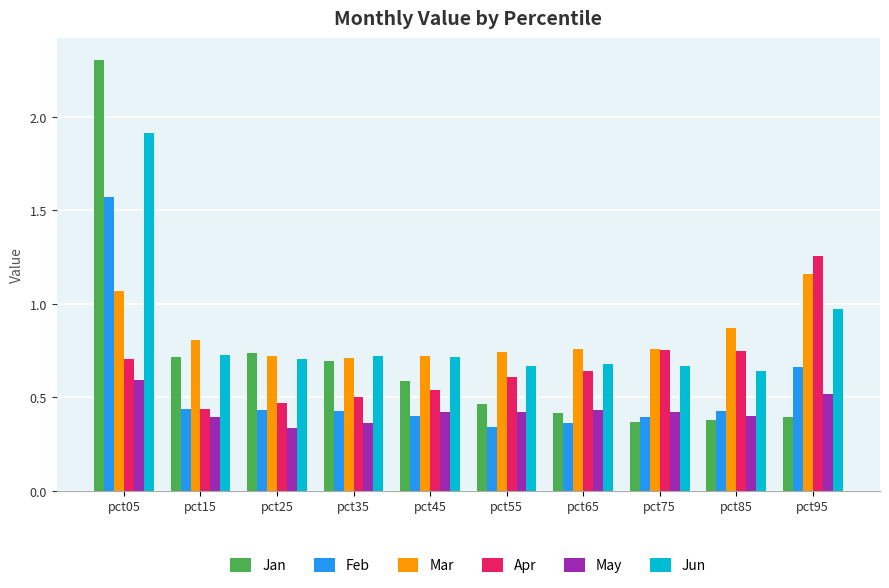

Which series has the largest range (max minus min)?

Jan